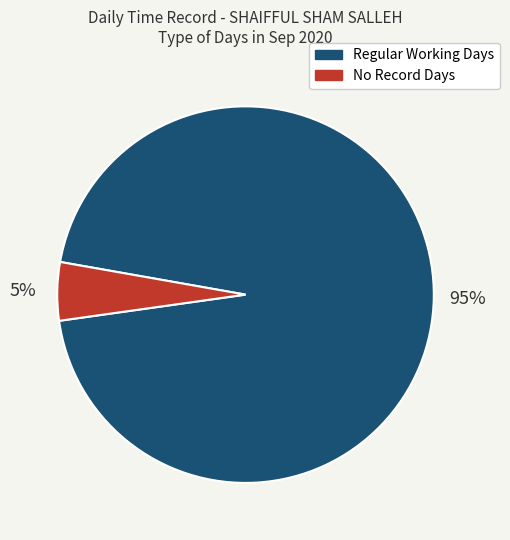

Count the number of slices in the pie.

2